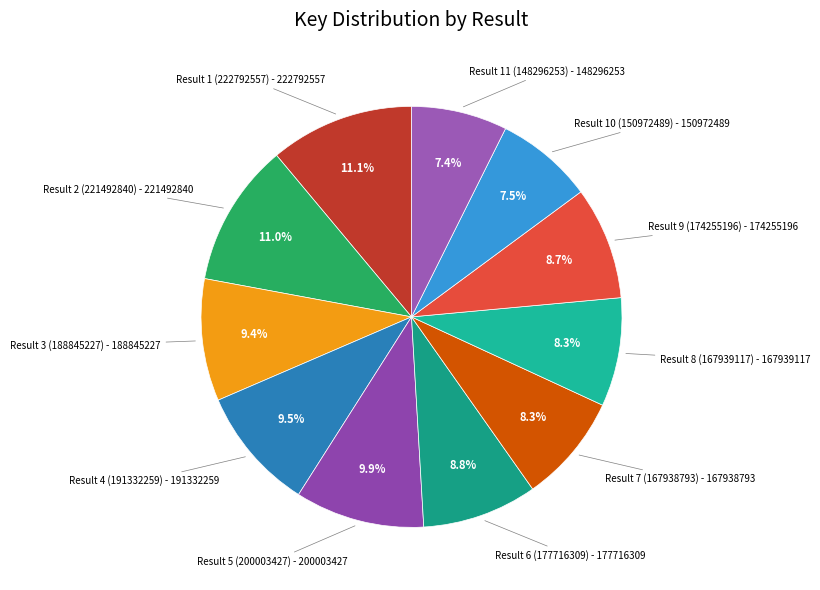

How many slices are in this pie chart?

11